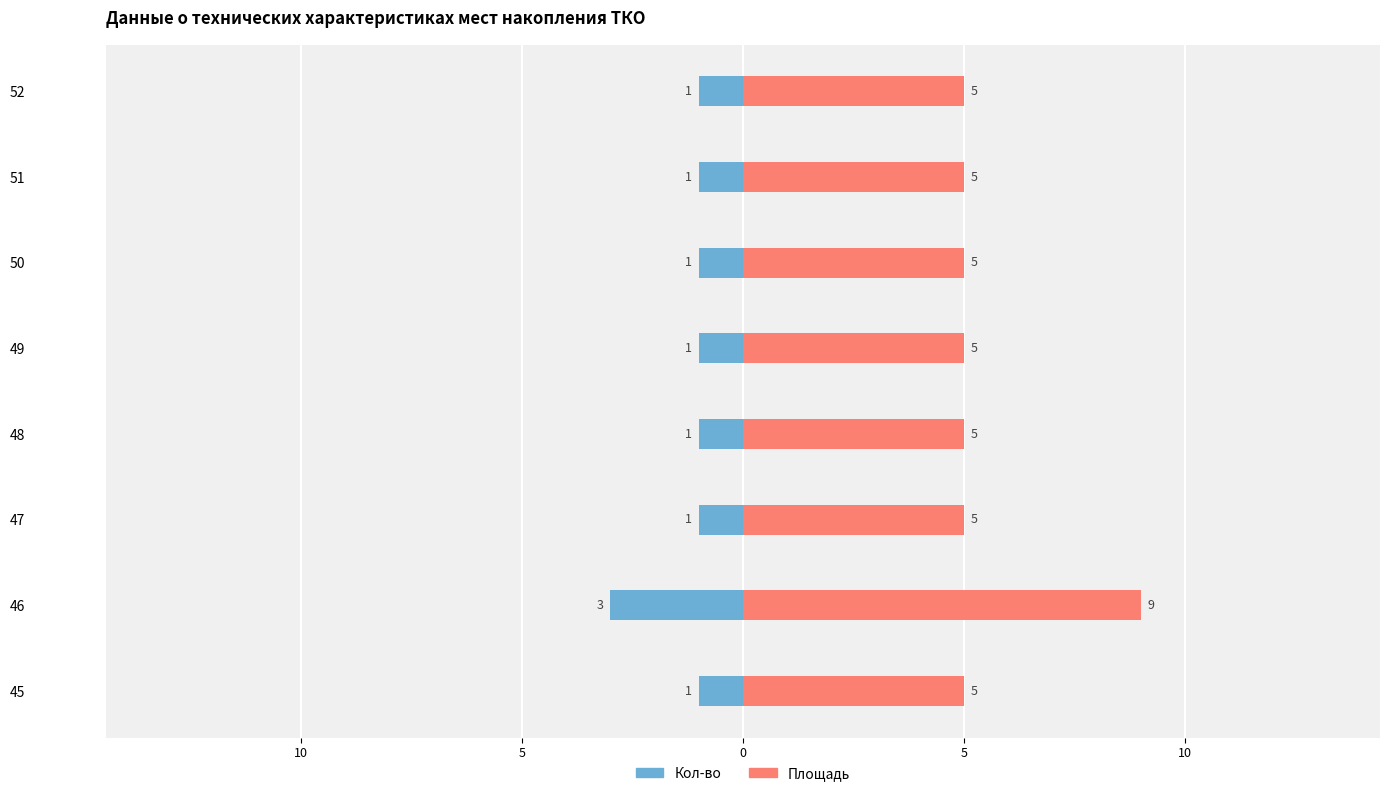

What are all the series names shown in the legend?

Кол-во, Площадь